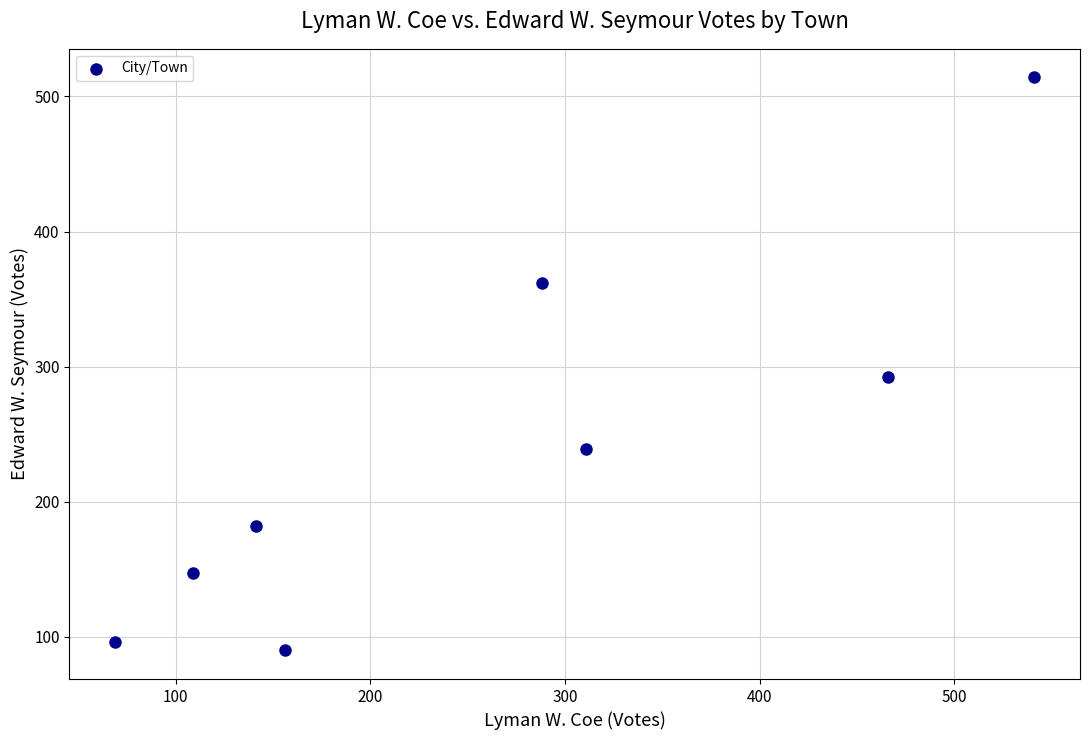

What Y value in the scatter plot is closest to 302?

292